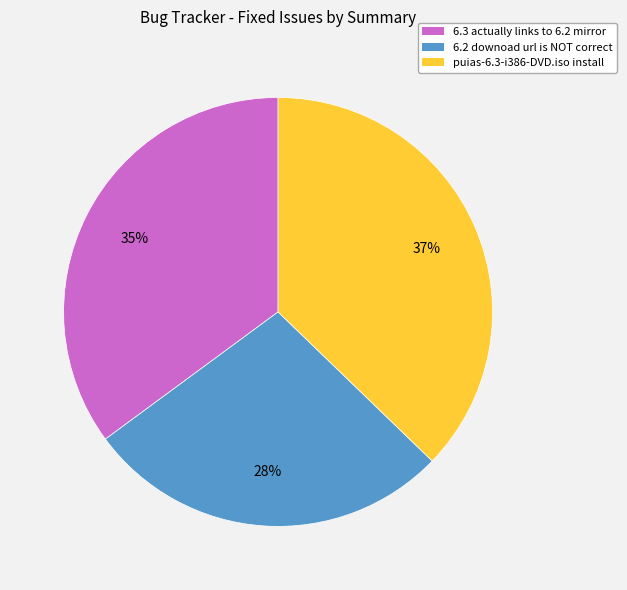

To the nearest percent, what is the combined percentage of 6.2 downoad url is NOT correct and 6.3 actually links to 6.2 mirror?

63%